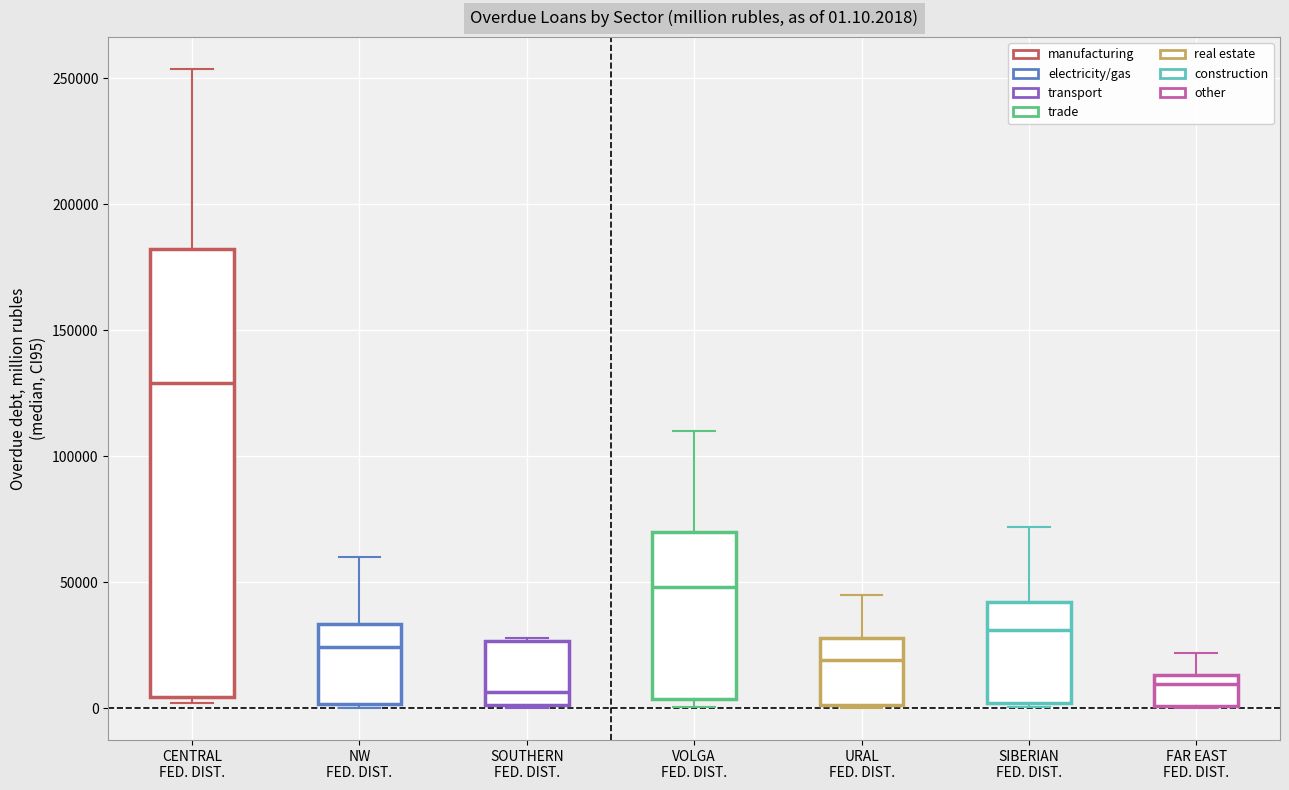

Comparing the boxes themselves (not the whiskers), which one is the tallest?

CENTRAL FED. DIST.